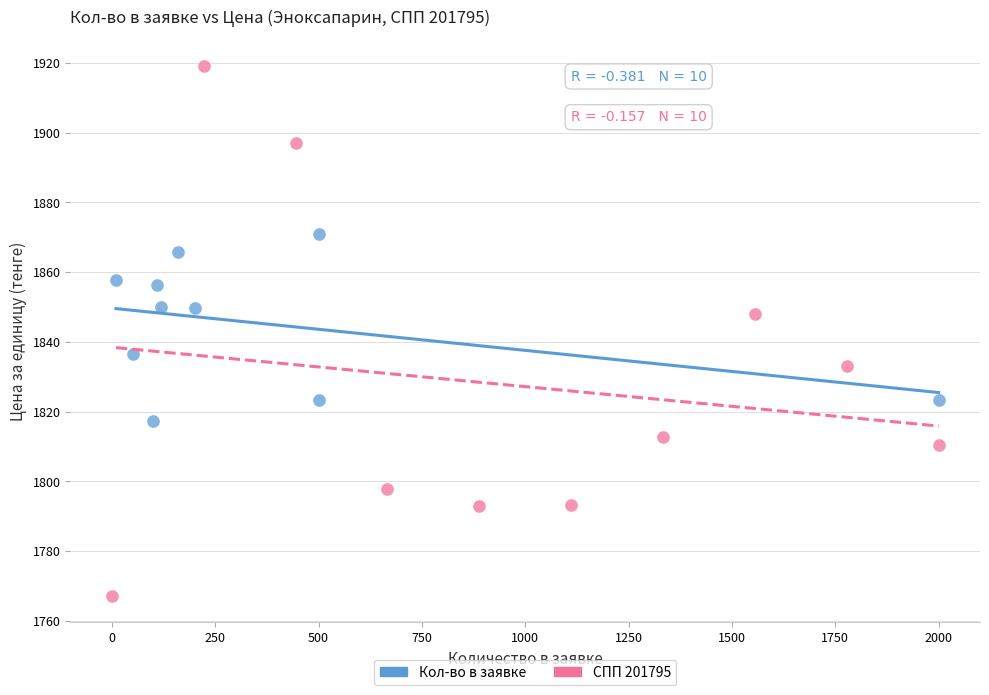

Which series contains the highest Y value?

СПП 201795